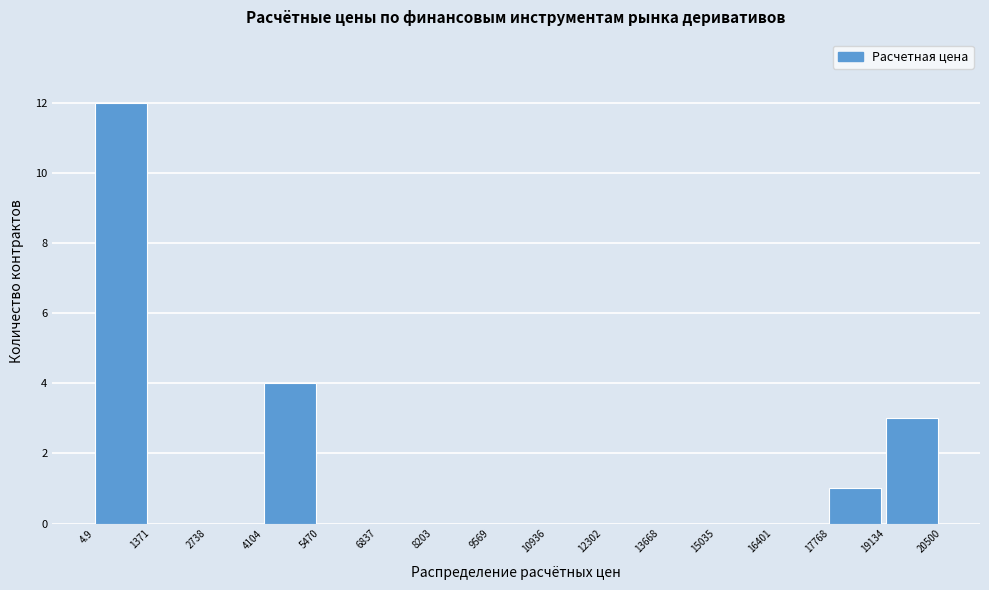

How tall is the bar that spans 17768 to 19134 on the x-axis? The values are not printed on the chart, so give them approximately, as read against the axis.

1